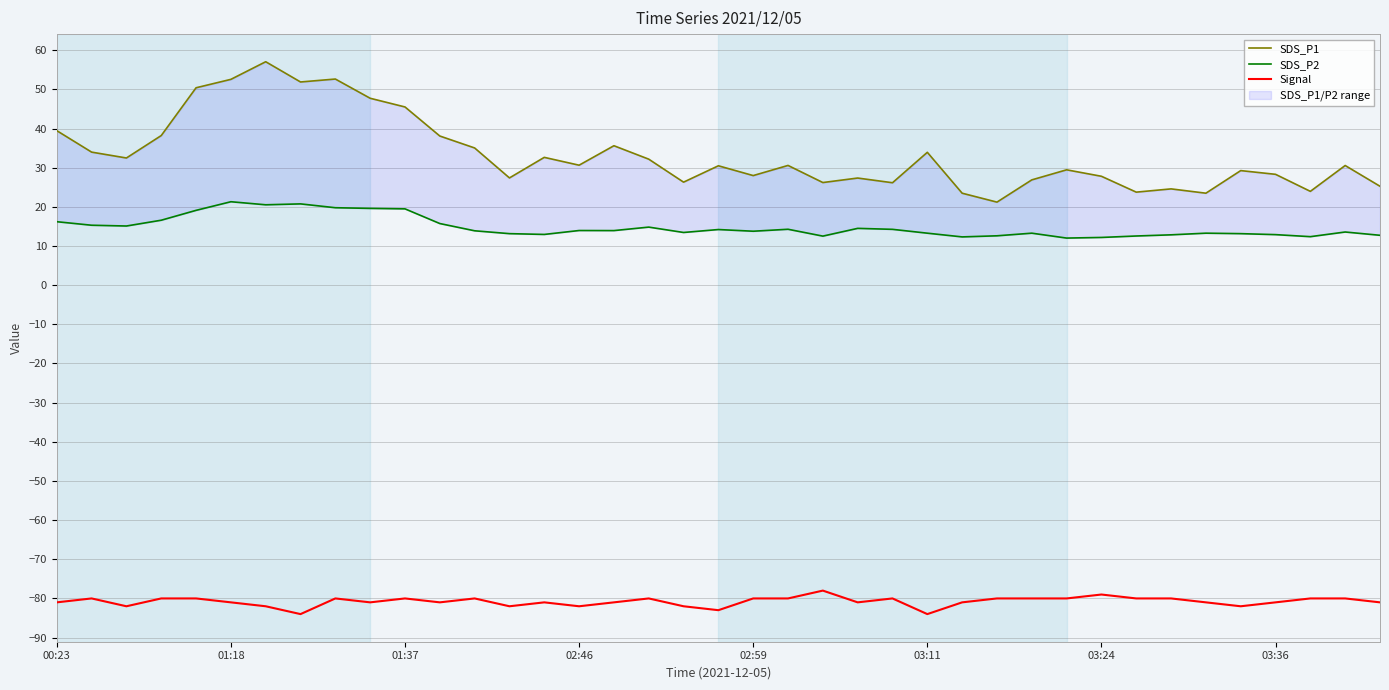

True or false: SDS_P1 and SDS_P2 intersect in this chart.

False